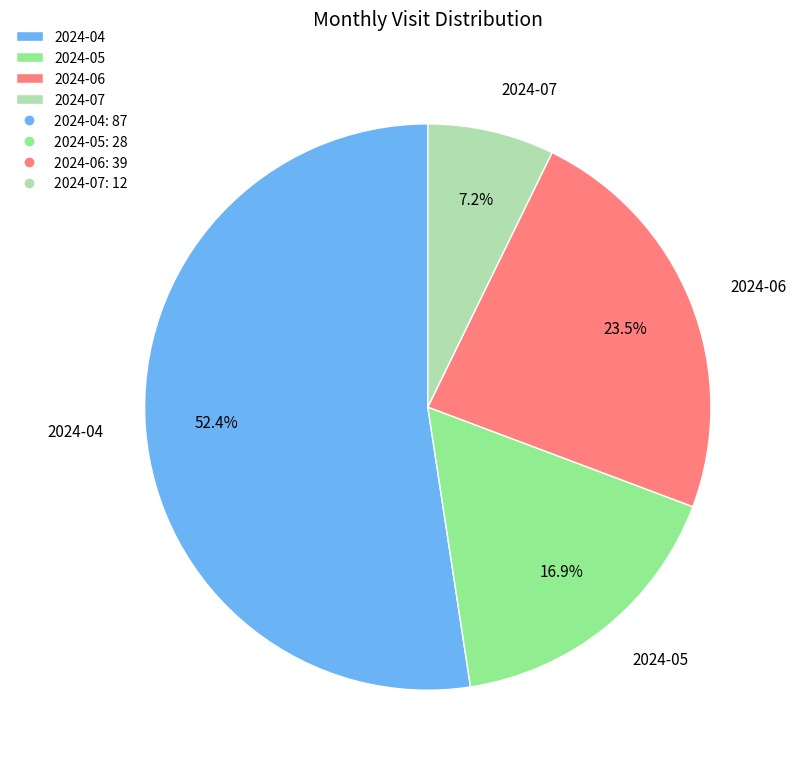

What is the total percentage of 2024-06 and 2024-07?

30.7%